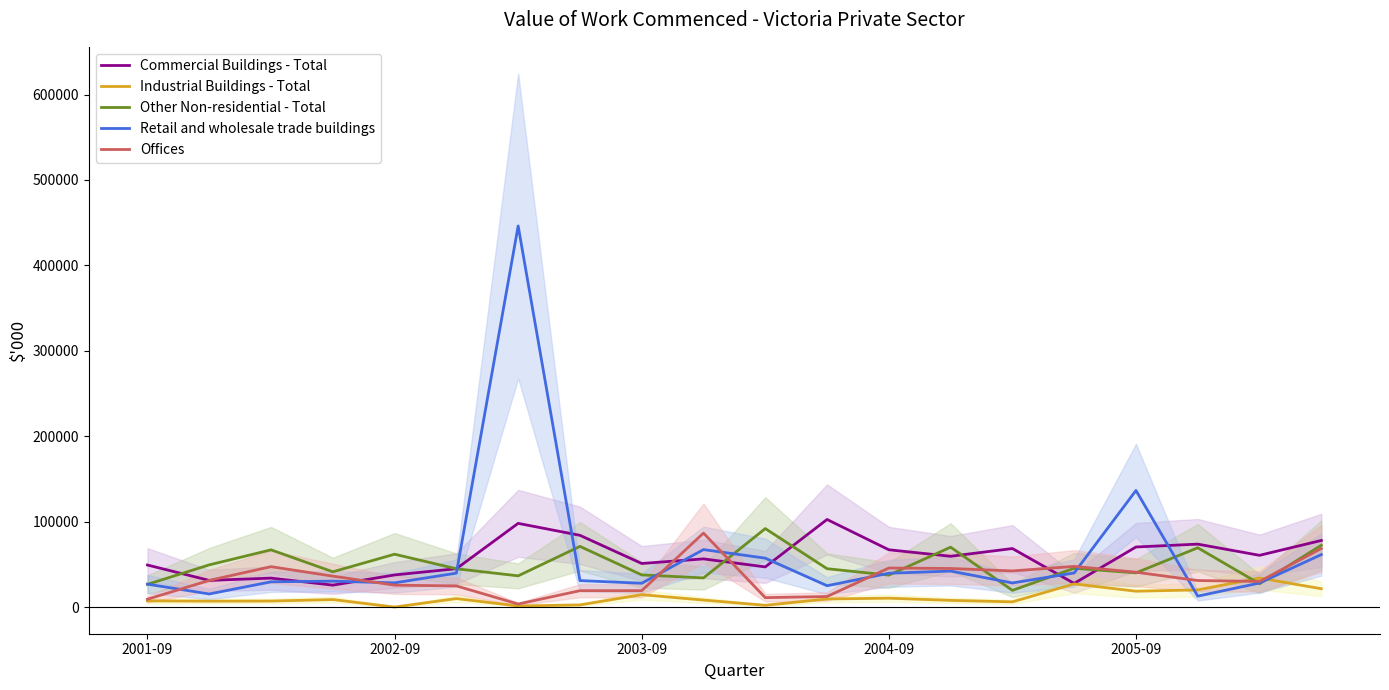

What is the minimum value for Other Non-residential - Total?

19503